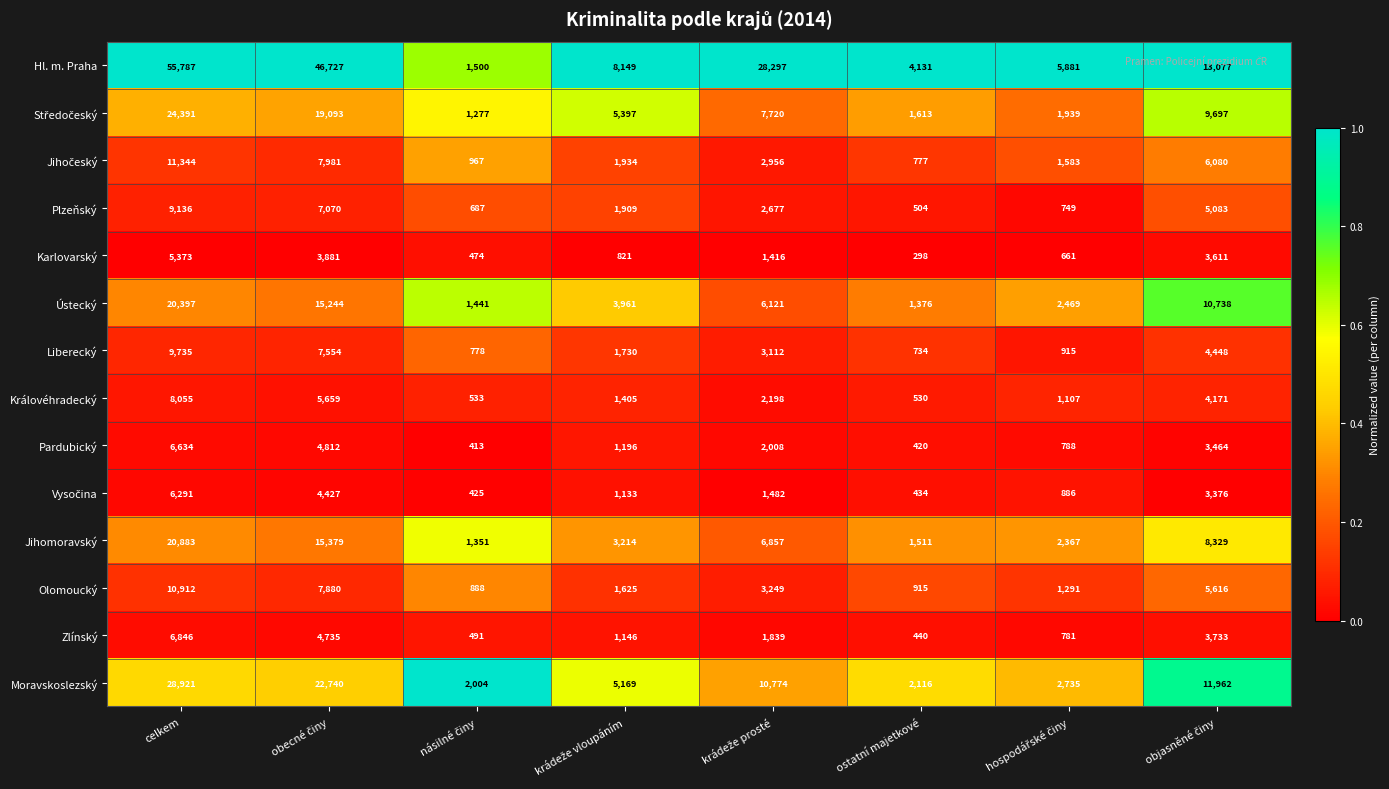

Which series has the largest range (max minus min)?

Hl. m. Praha